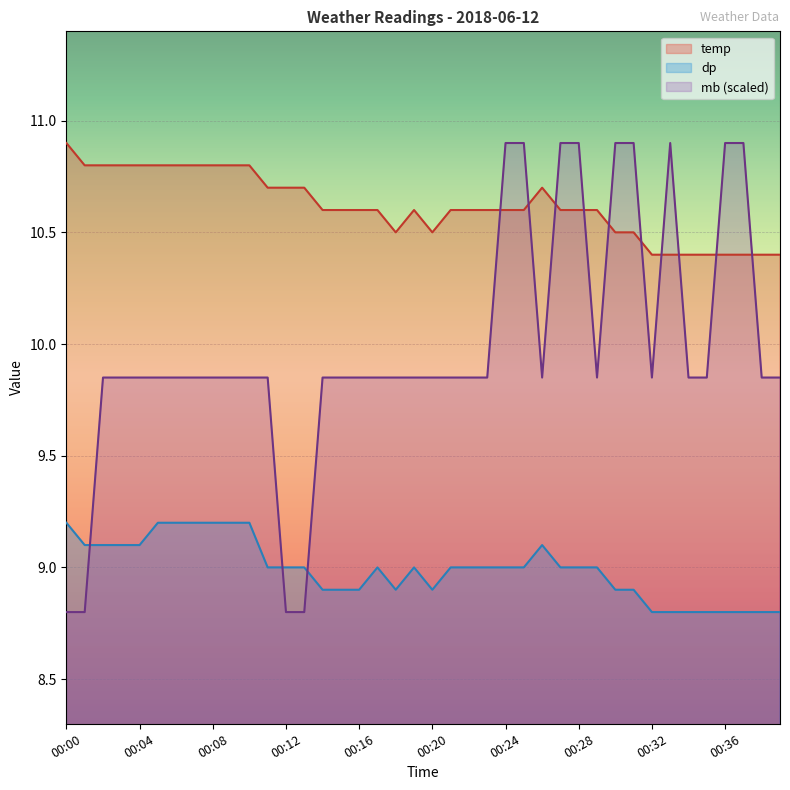

True or false: dp and mb cross at least once.

True